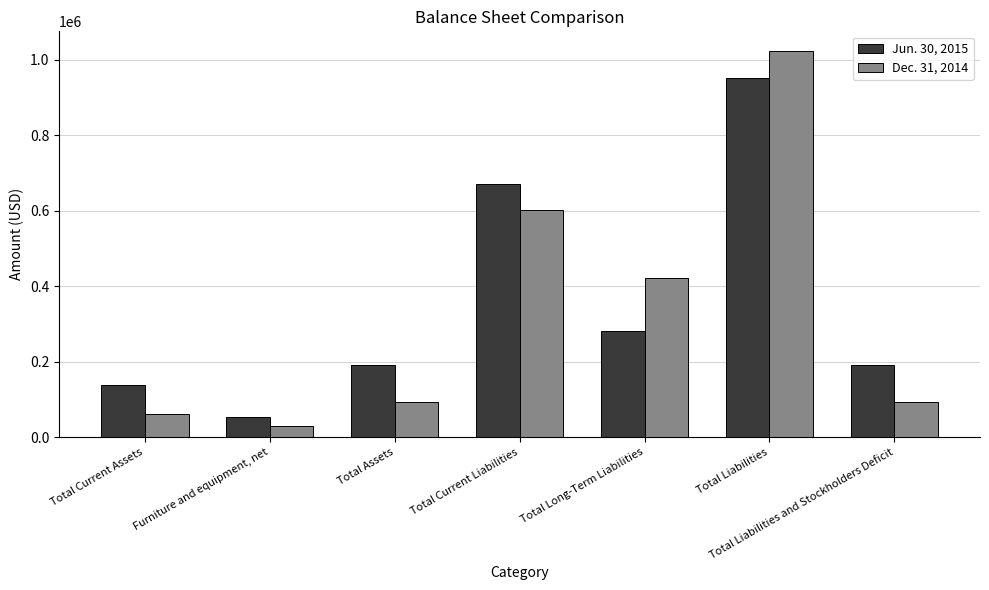

List the series in order of their overall mean, highest first.

Jun. 30, 2015, Dec. 31, 2014